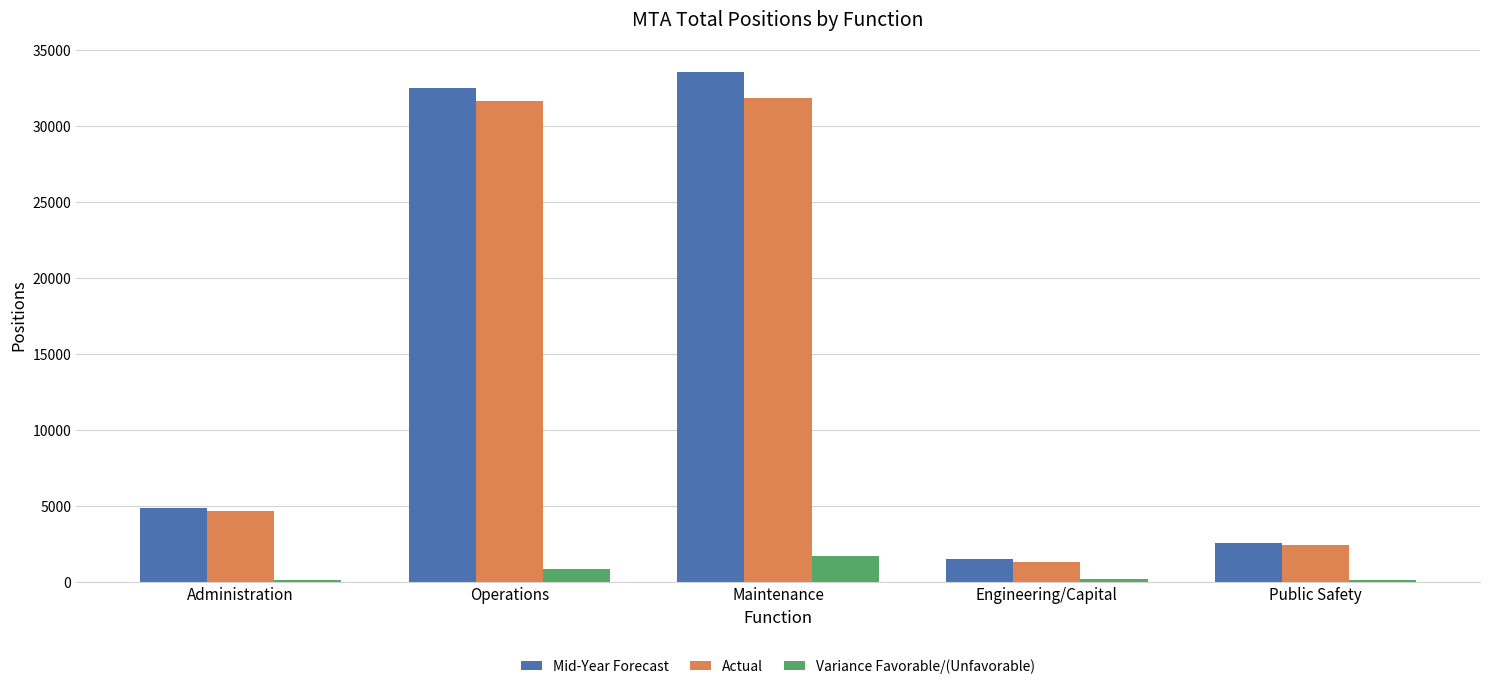

At which label does Mid-Year Forecast reach its peak?

Maintenance